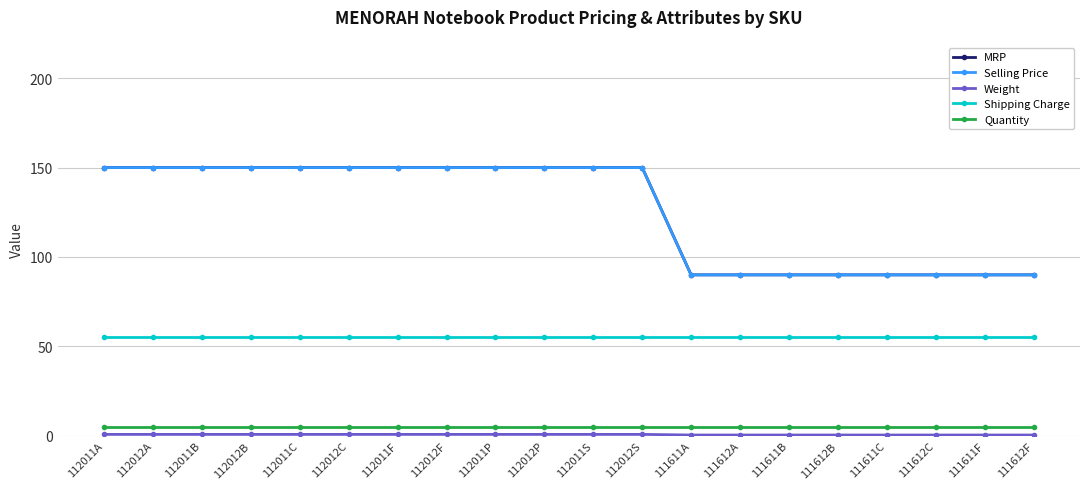

At how many categories does at least one series exceed 52?

20